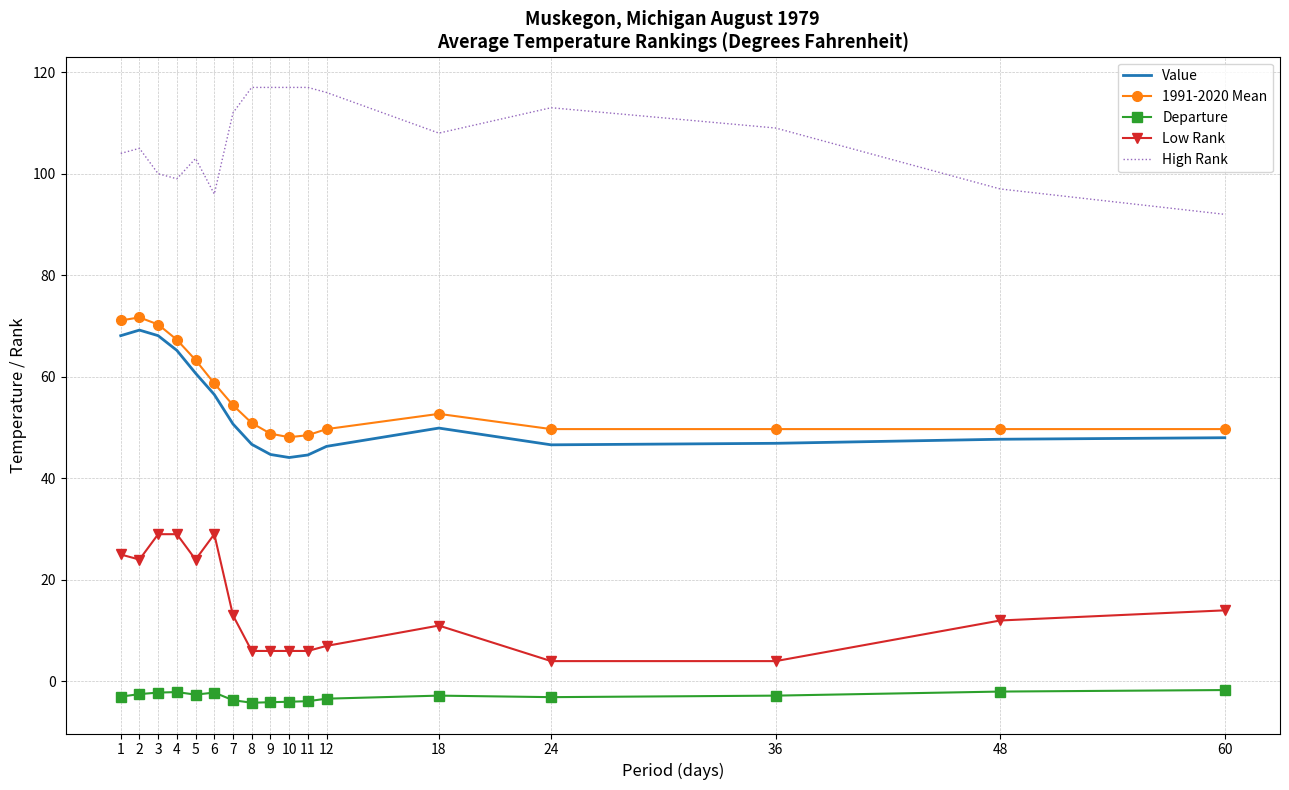

What is the smallest value displayed?

-4.2